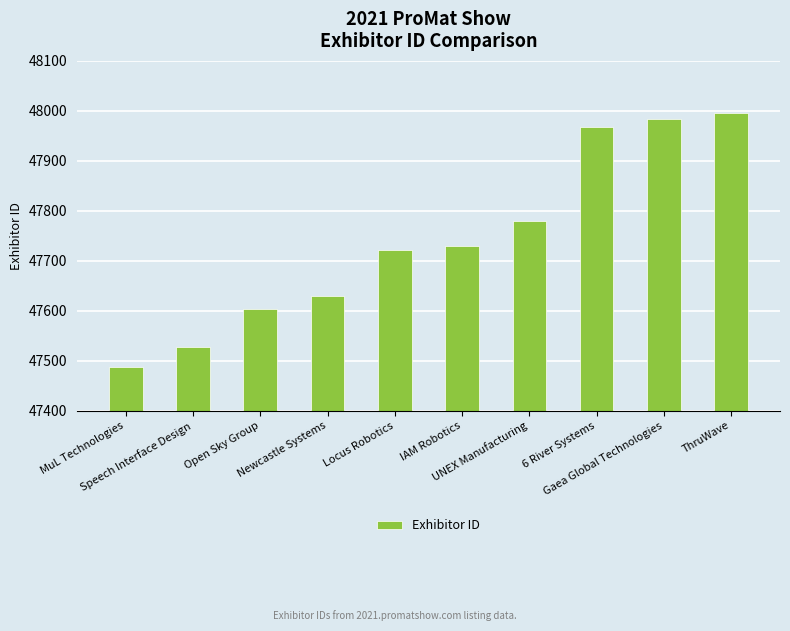

How many series are shown in this chart?

1